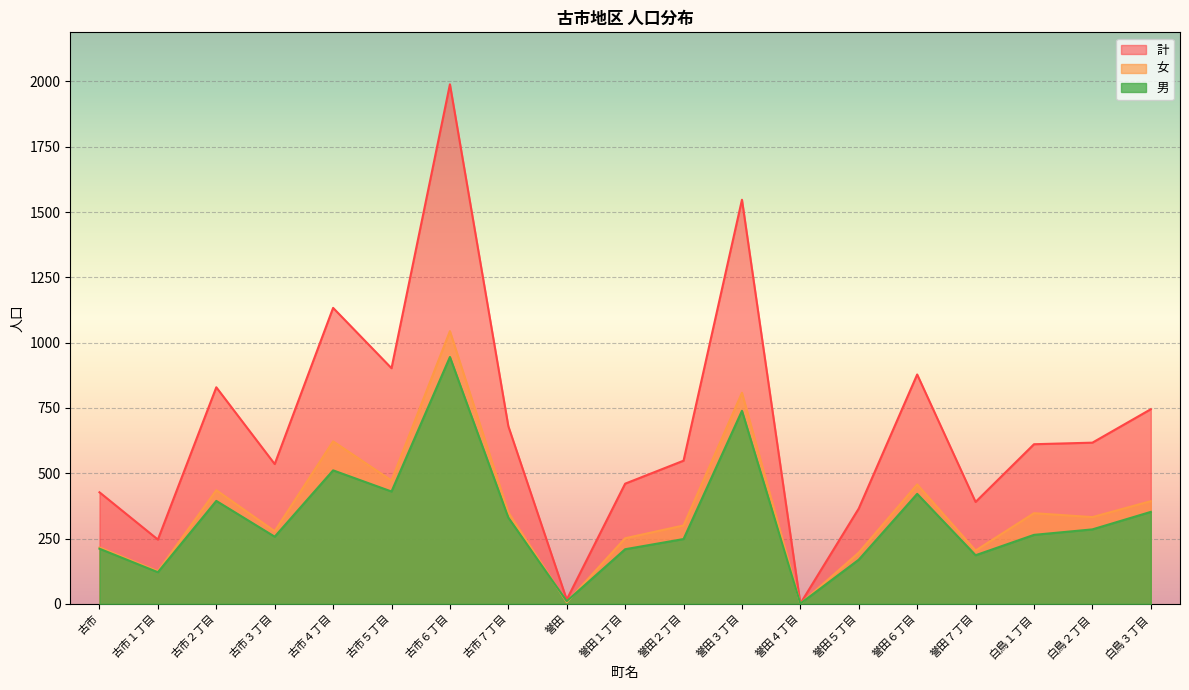

Between 古市 and 誉田７丁目, which series saw the biggest shift?

計